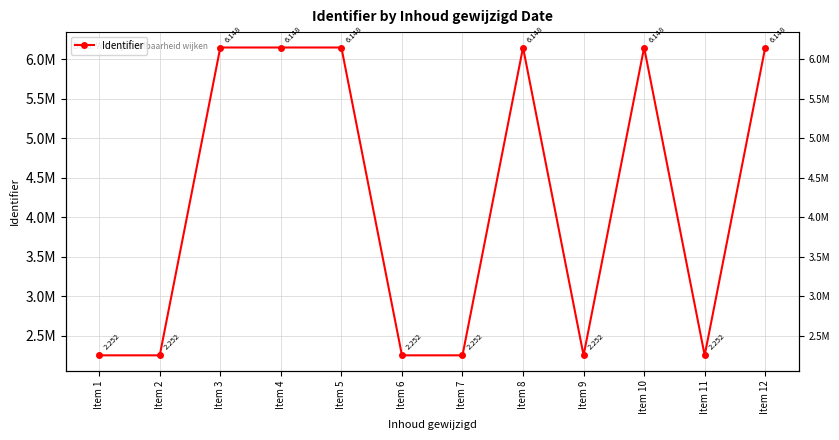

At which category does the data reach its first local peak?

Item 5